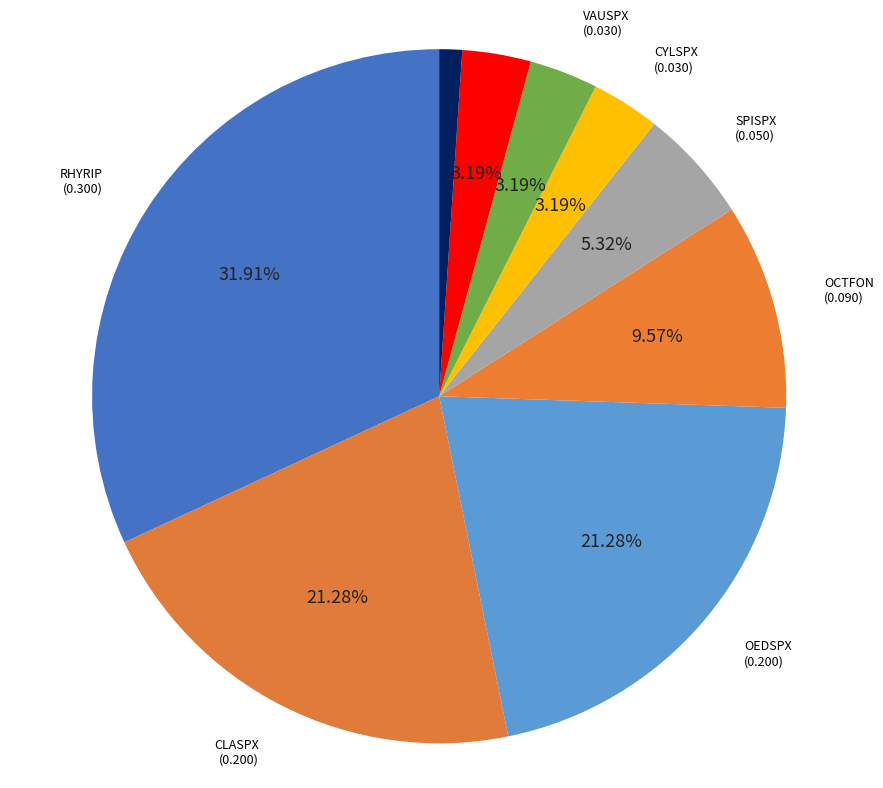

To the nearest percent, what is the average slice percentage?

11%